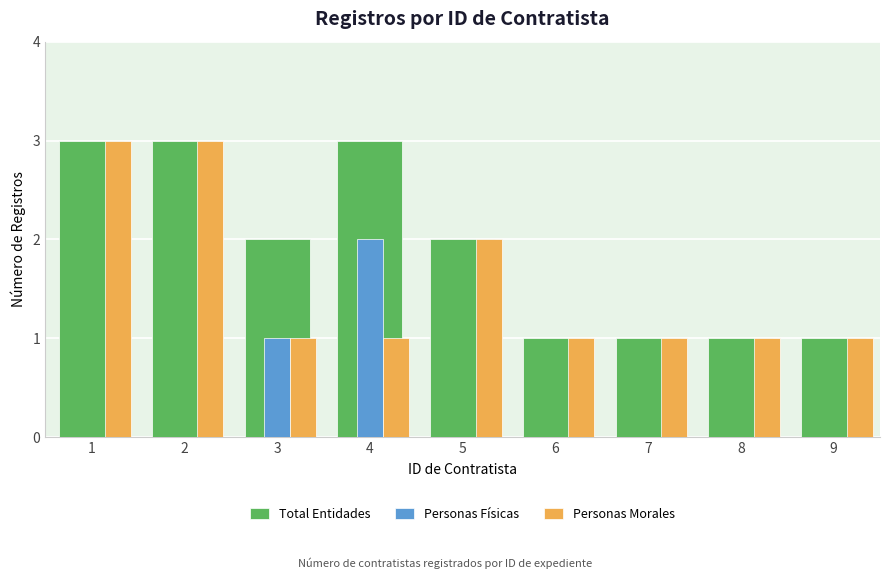

What is the average value of the Personas Morales series?

2